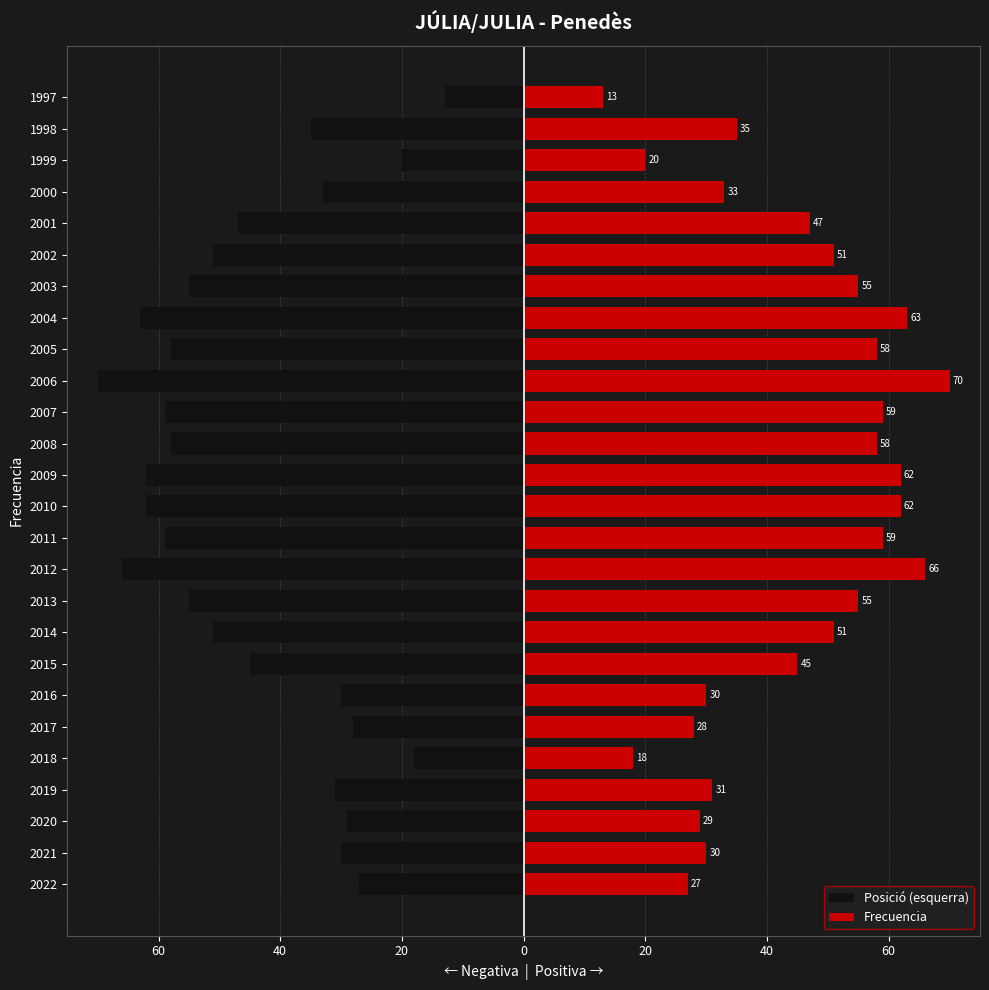

What is the minimum value shown in the chart?

-70